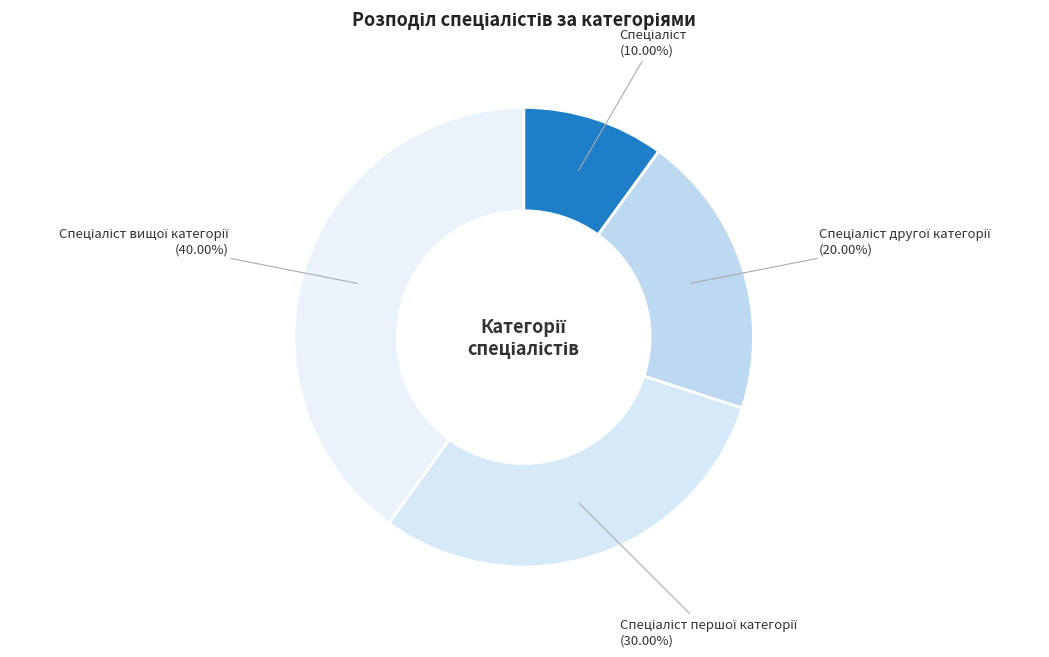

Does any single category account for the majority?

No